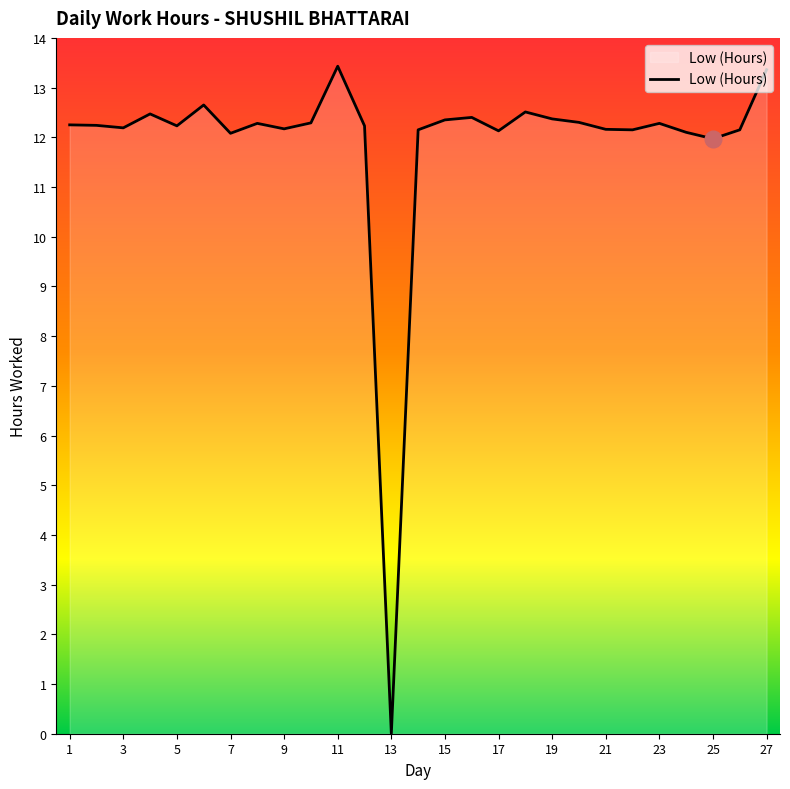

What is the greatest value displayed?

13.4